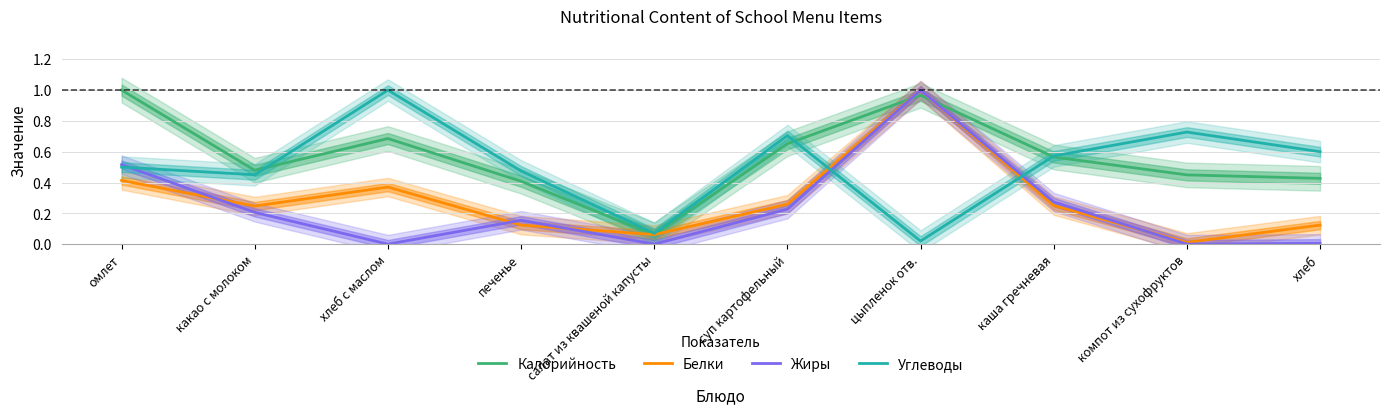

What is the sum of all Белки values?

2.9